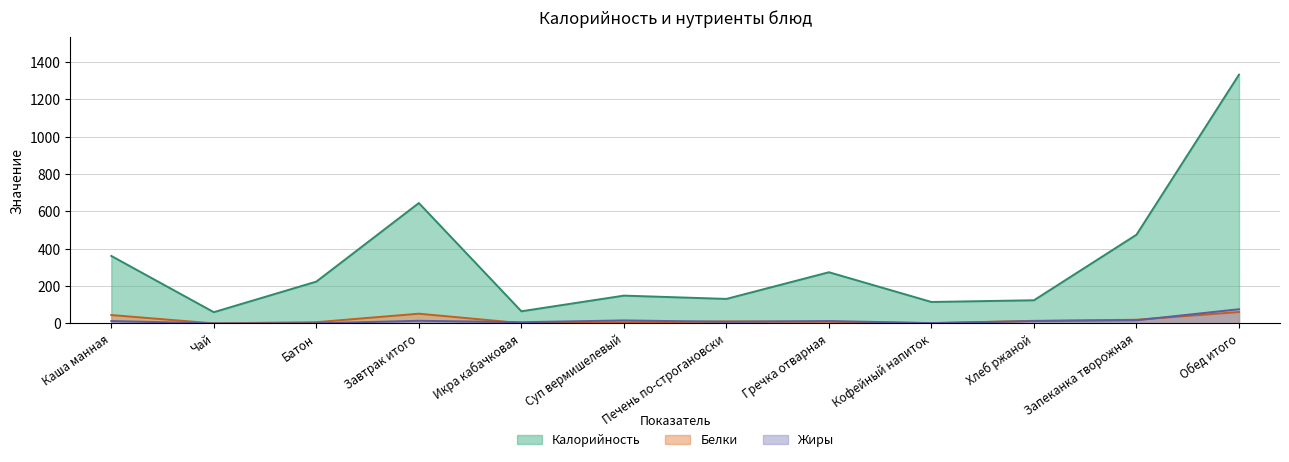

At Суп вермишелевый, list the series in order from smallest to largest.

Белки, Жиры, Калорийность